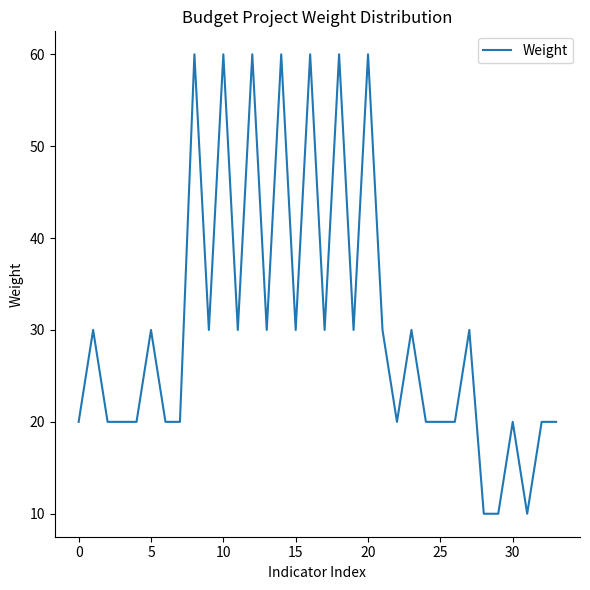

What is the greatest value displayed?

60